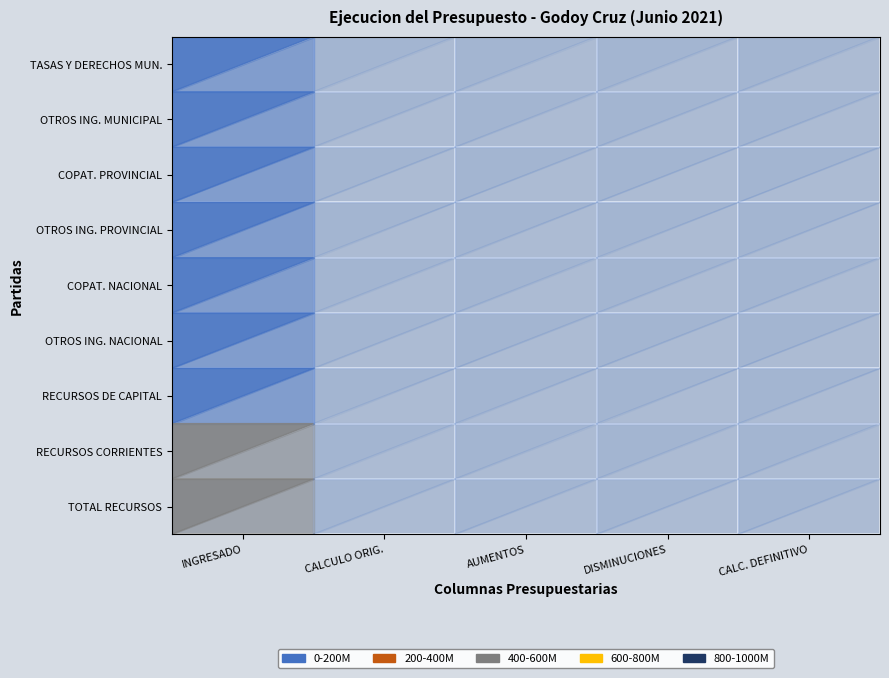

Between AUMENTOS and CALCULO ORIGINAL, which is larger?

AUMENTOS